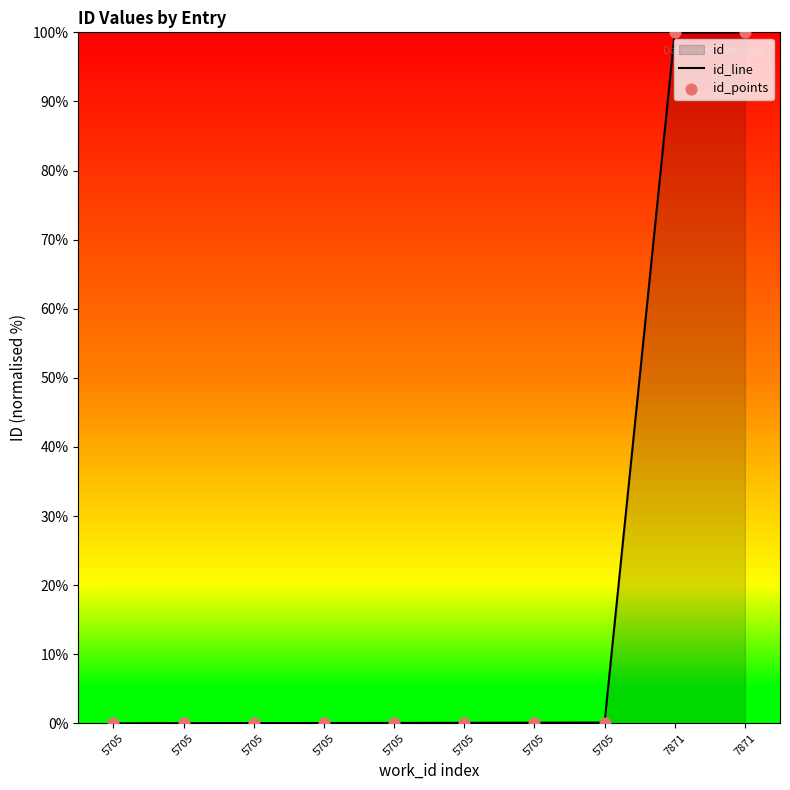

At which category is the sum across all series the highest?

7871